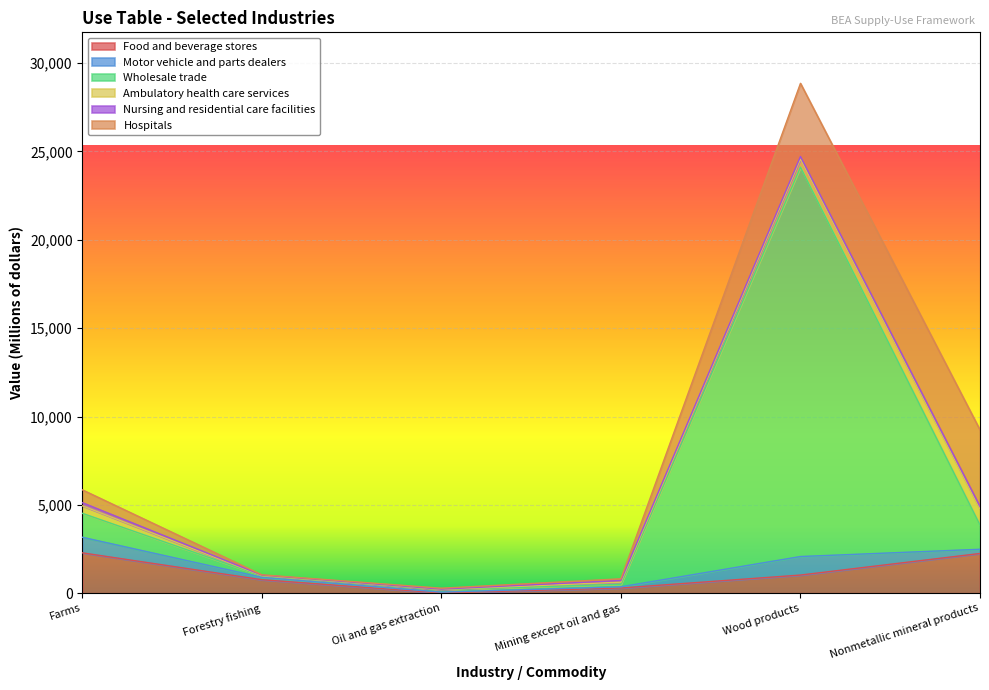

At which label does Wholesale trade first exceed 1354?

Wood products